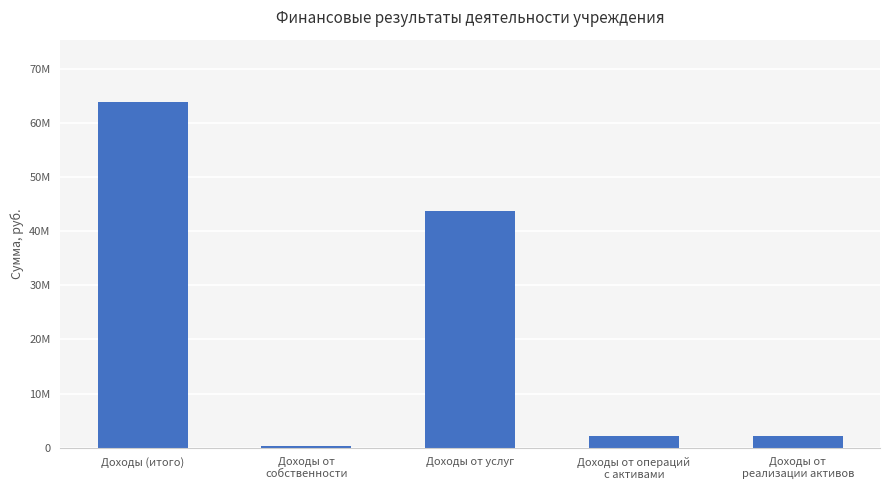

The value at Доходы от
реализации активов is 2102604.3. True or false?

True